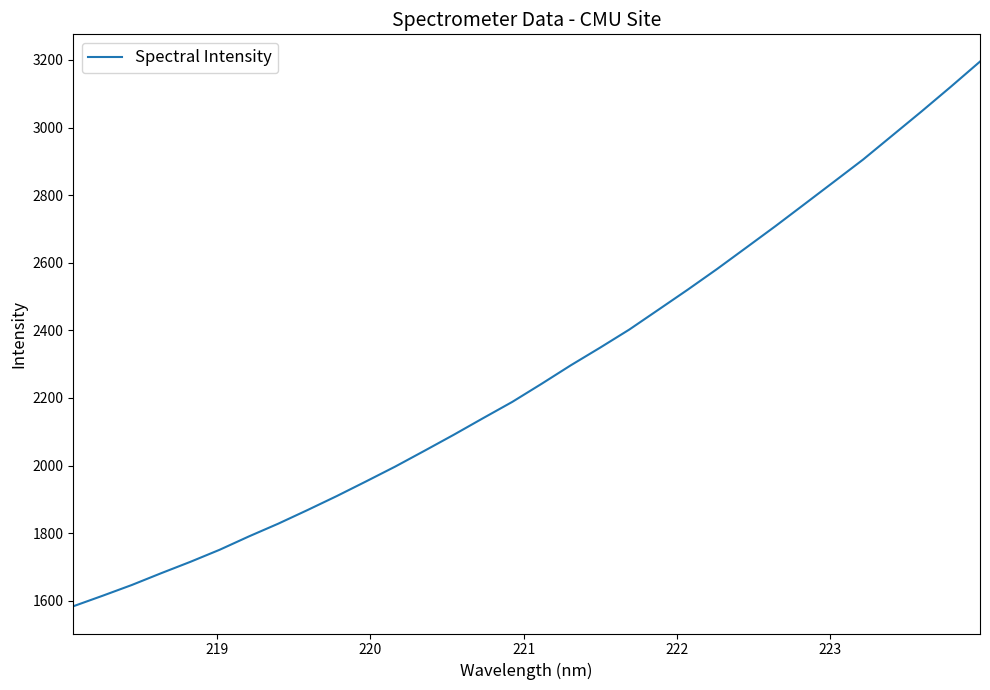

What is the minimum value shown in the chart?

1583.7